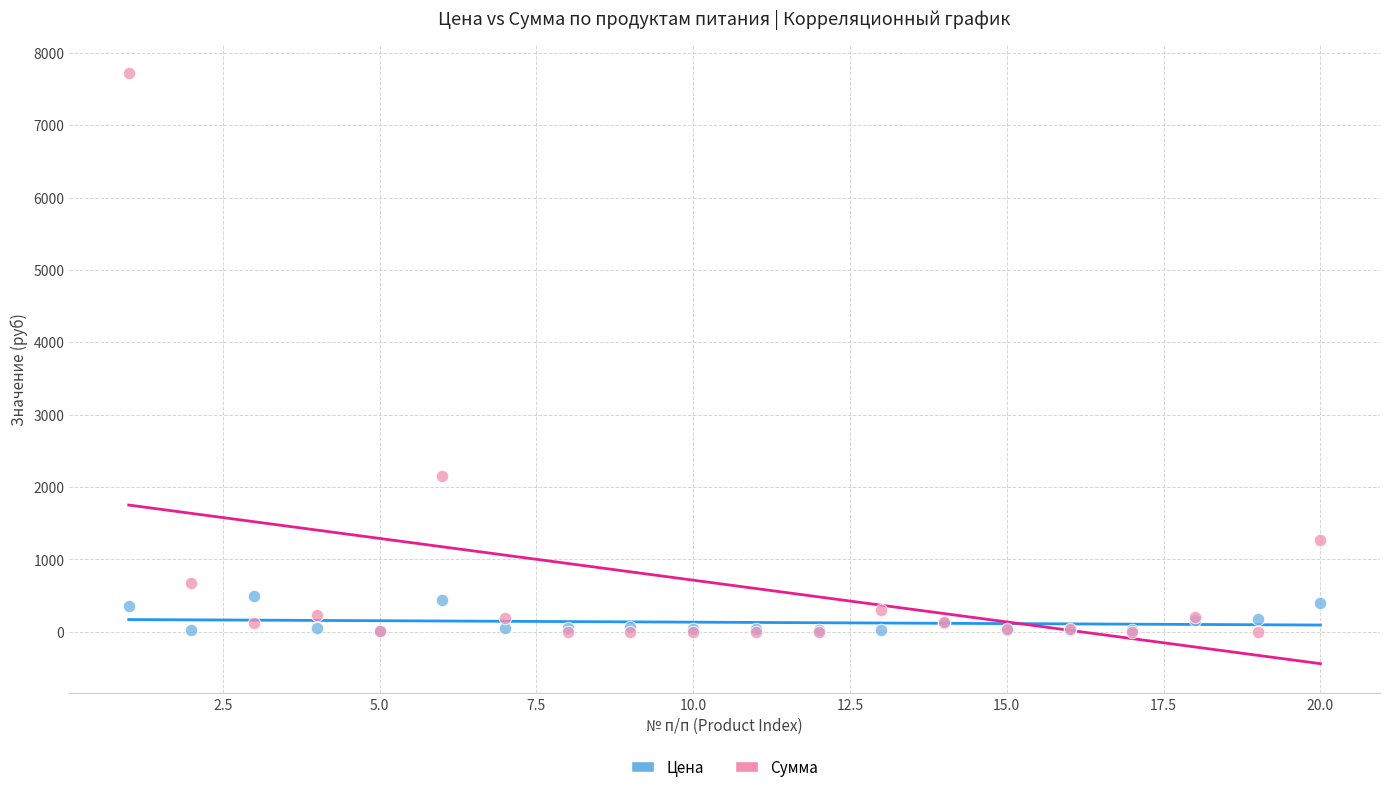

Across all series, what Y value is closest to 3858?

2150.6